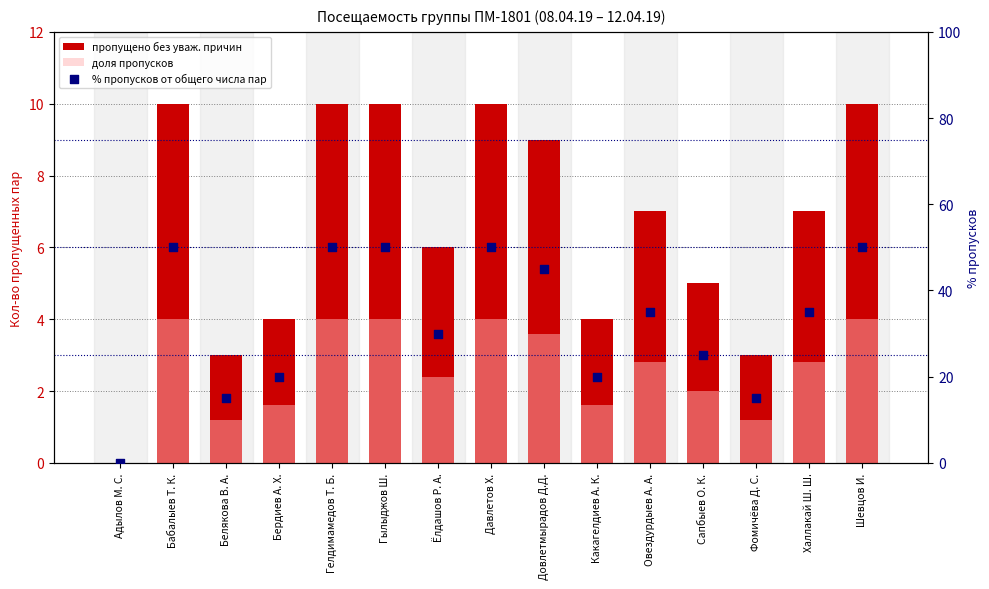

At which category is the sum across all series the highest?

Бабалыев Т. К.